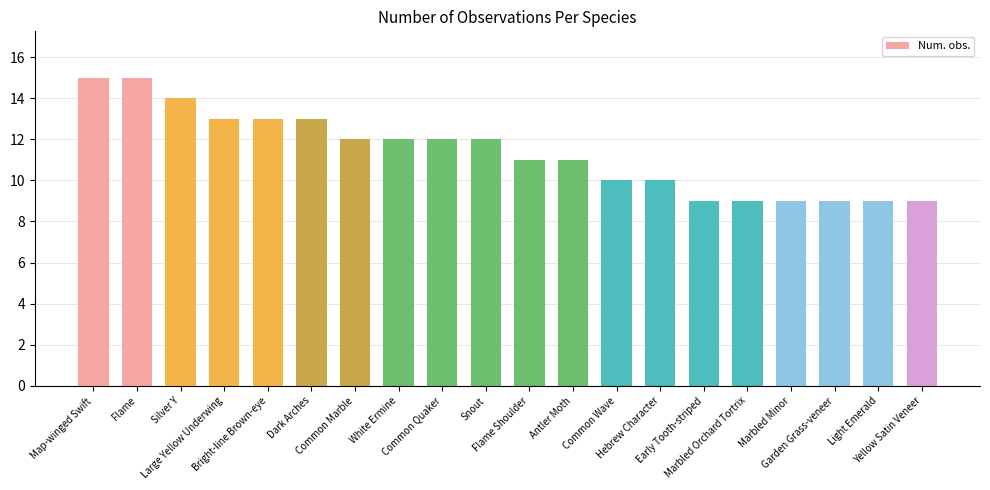

What is the greatest value displayed?

15